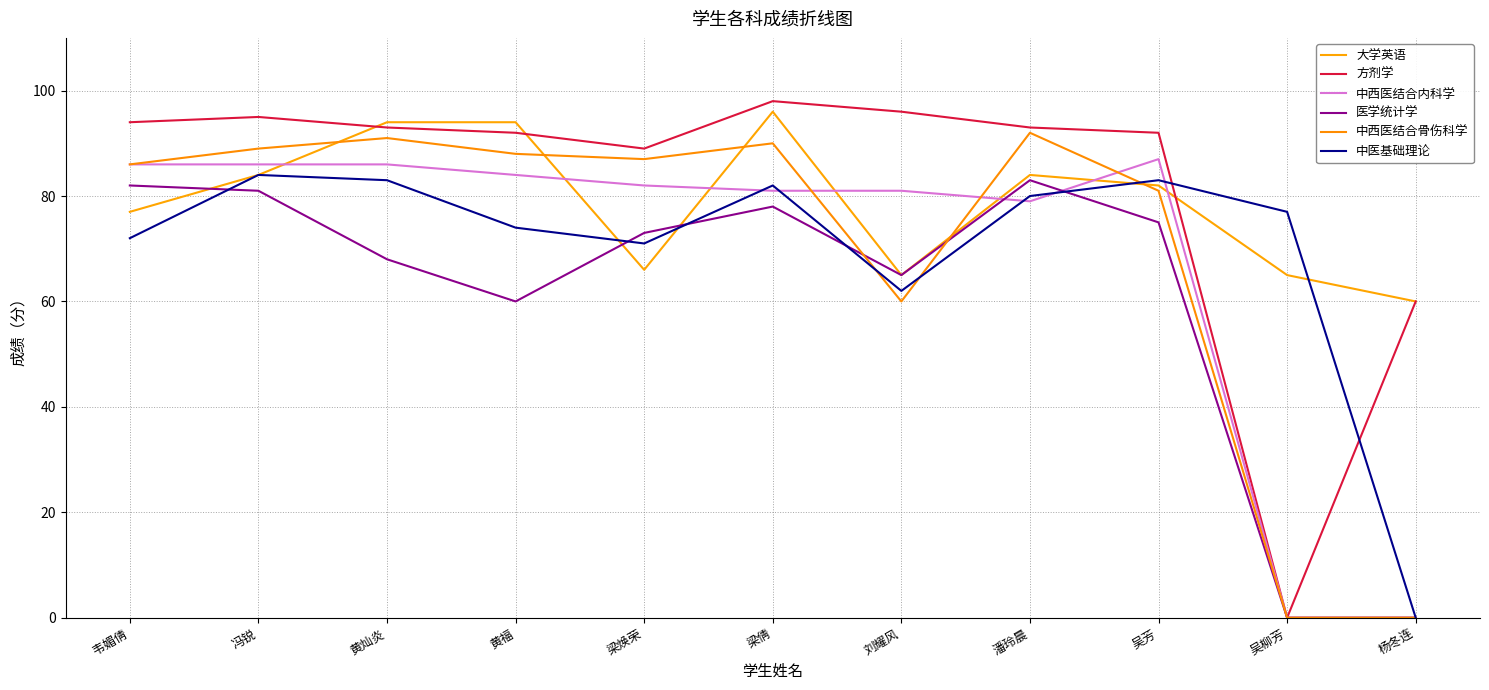

Does the chart have visible grid lines?

Yes